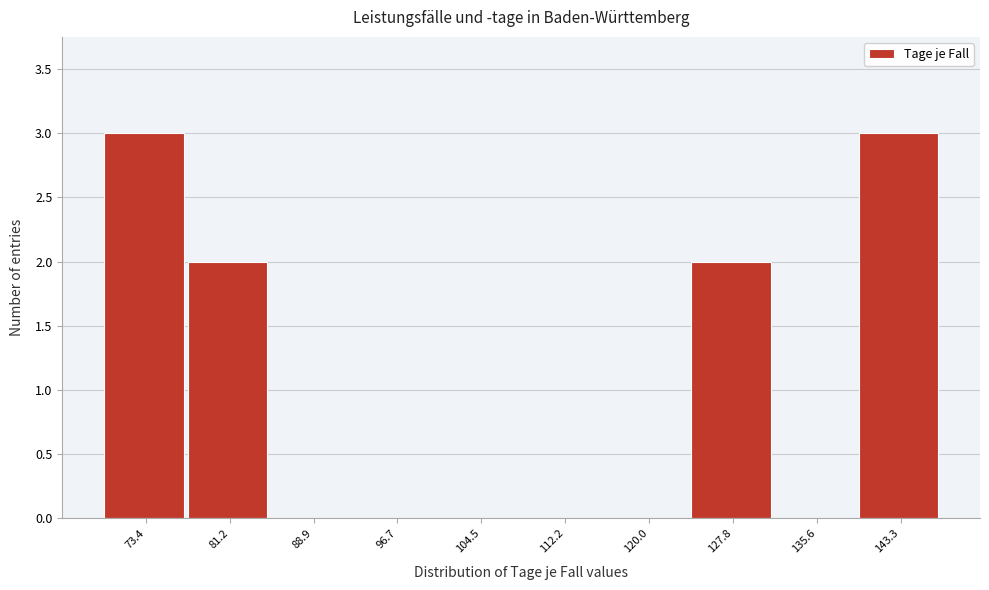

Reading left to right, what are all the values shown in this chart?

73.4=3	81.2=2	88.9=0	96.7=0	104.5=0	112.2=0	120.0=0	127.8=2	135.6=0	143.3=3